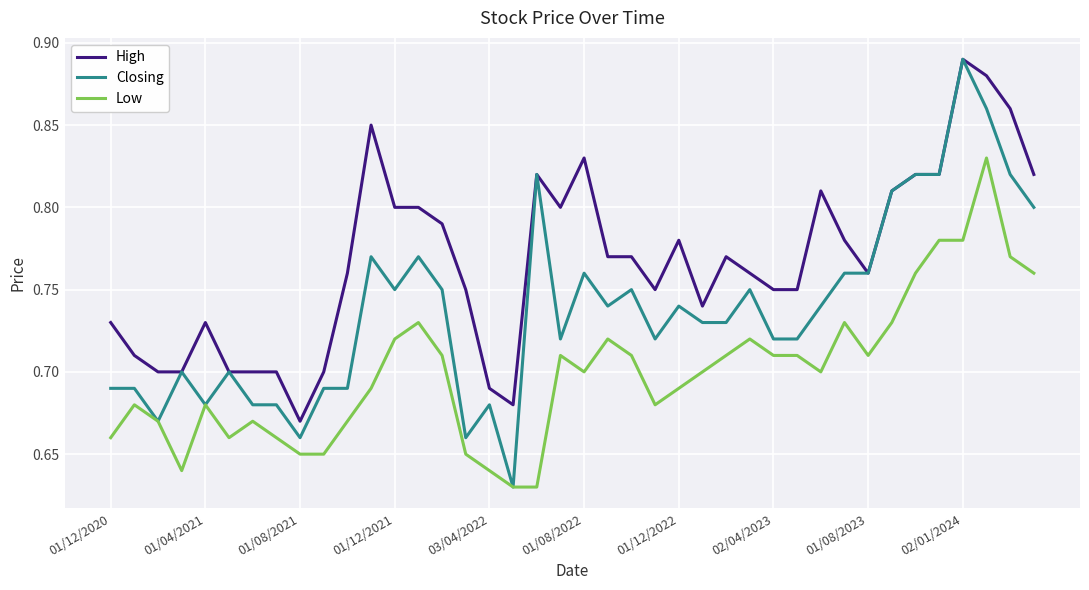

Is this an area chart (filled region under the line)?

No